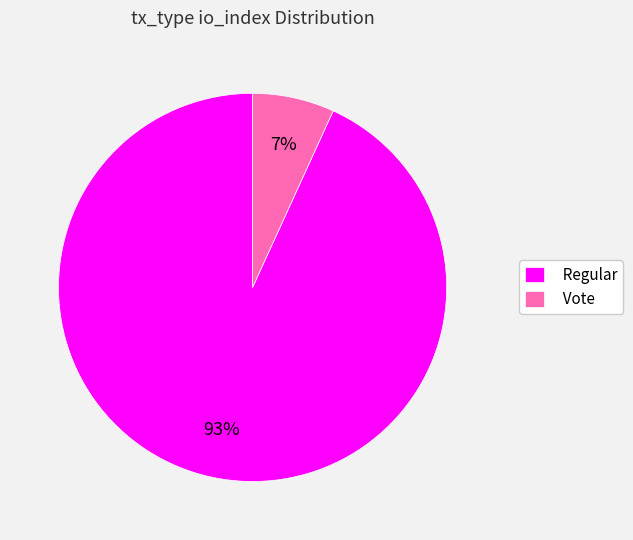

Does any single category account for the majority?

Yes